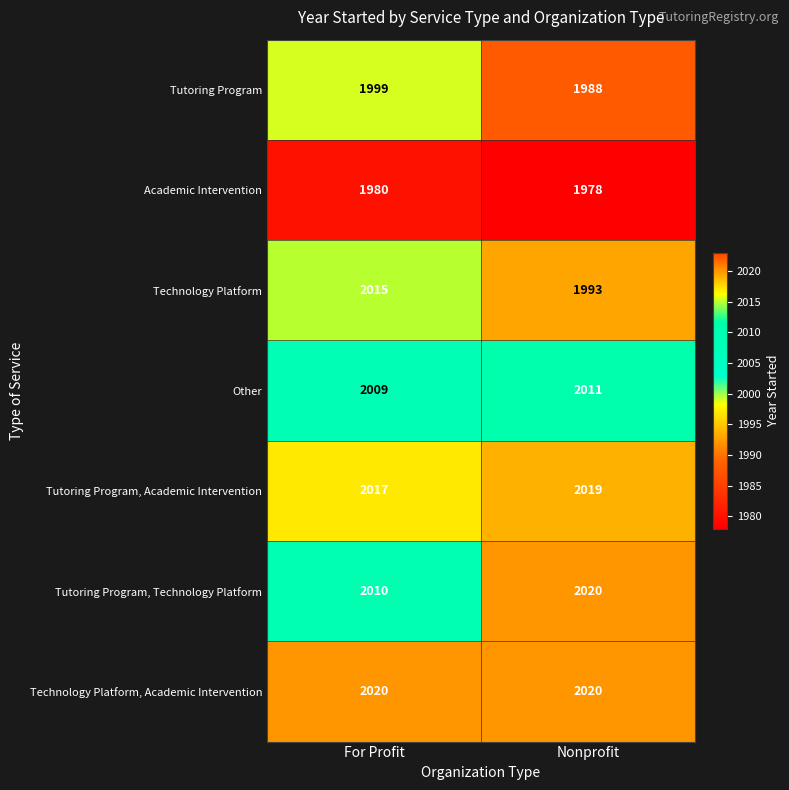

At For Profit, list the series in order from largest to smallest.

Technology Platform, Academic Intervention, Tutoring Program, Academic Intervention, Technology Platform, Tutoring Program, Technology Platform, Other, Tutoring Program, Academic Intervention